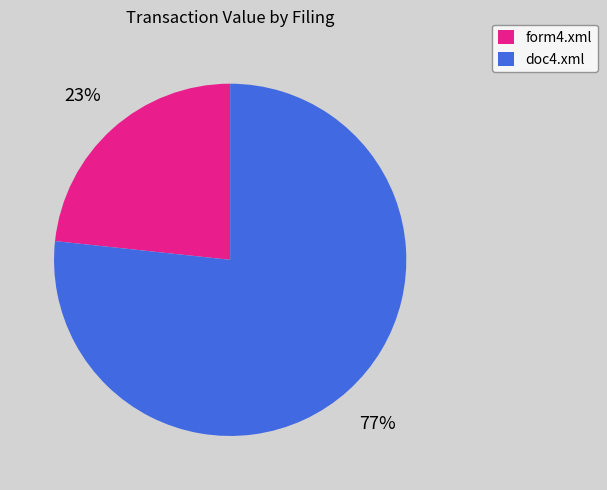

Which has a higher value, doc4.xml or form4.xml?

doc4.xml